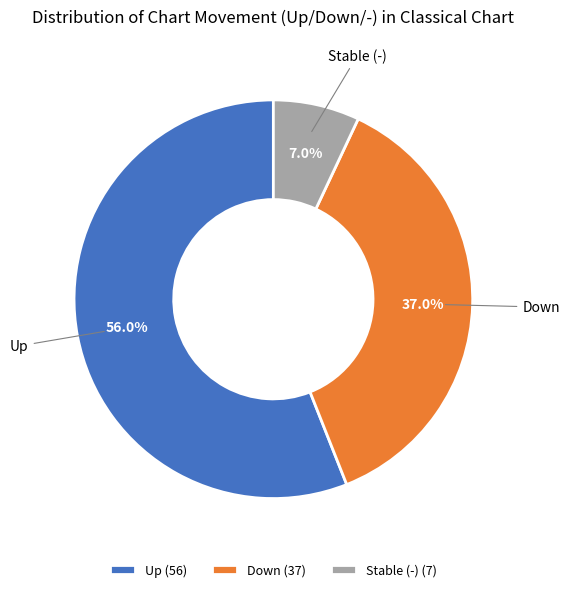

How many segments does this pie chart have?

3